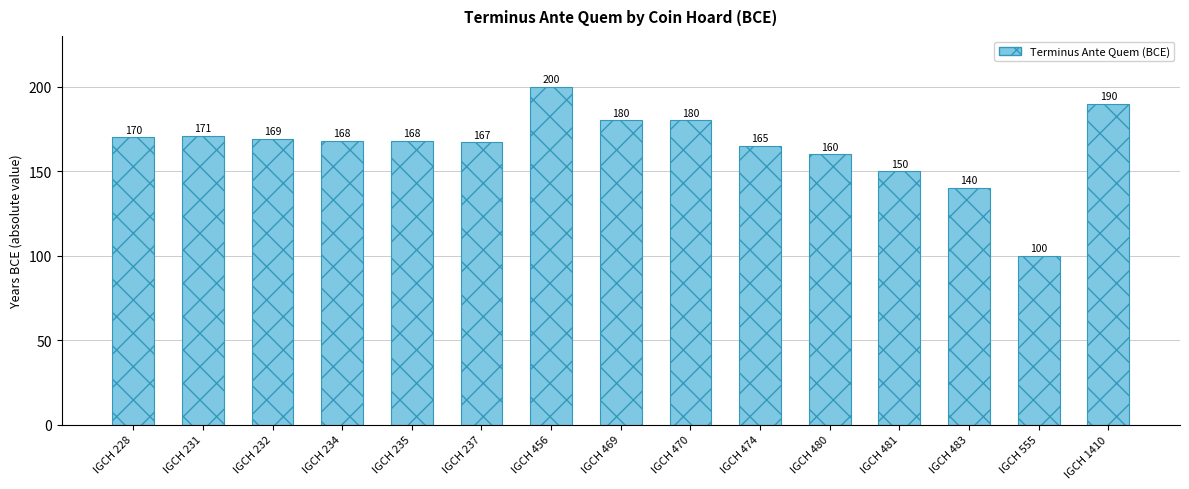

What is the sum of the values at IGCH 228 and IGCH 232?

339